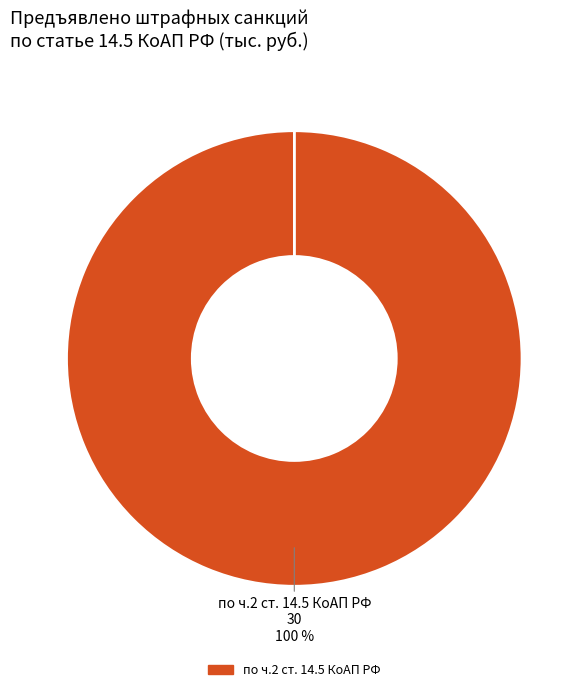

To the nearest percent, what is the average slice percentage?

50%